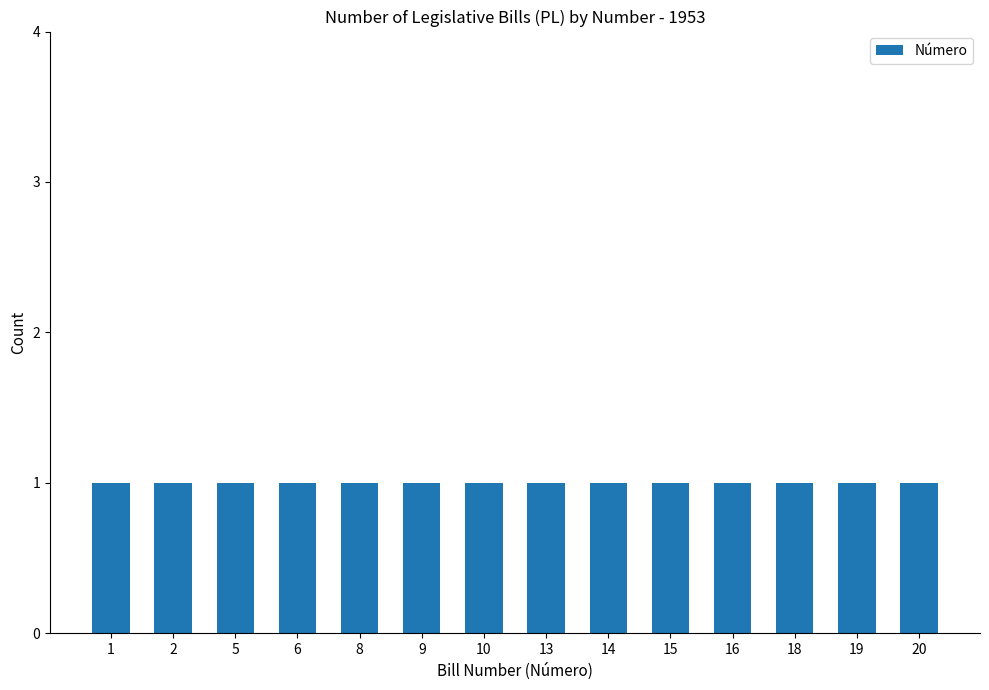

Does the chart contain stacked bars?

No